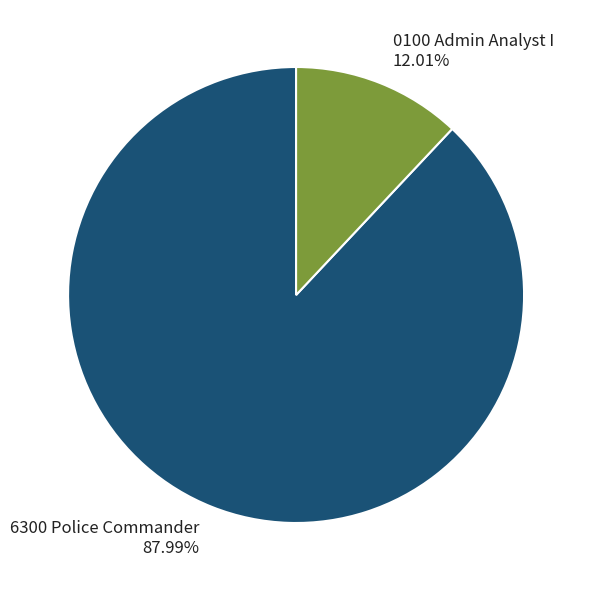

Count the number of slices in the pie.

2